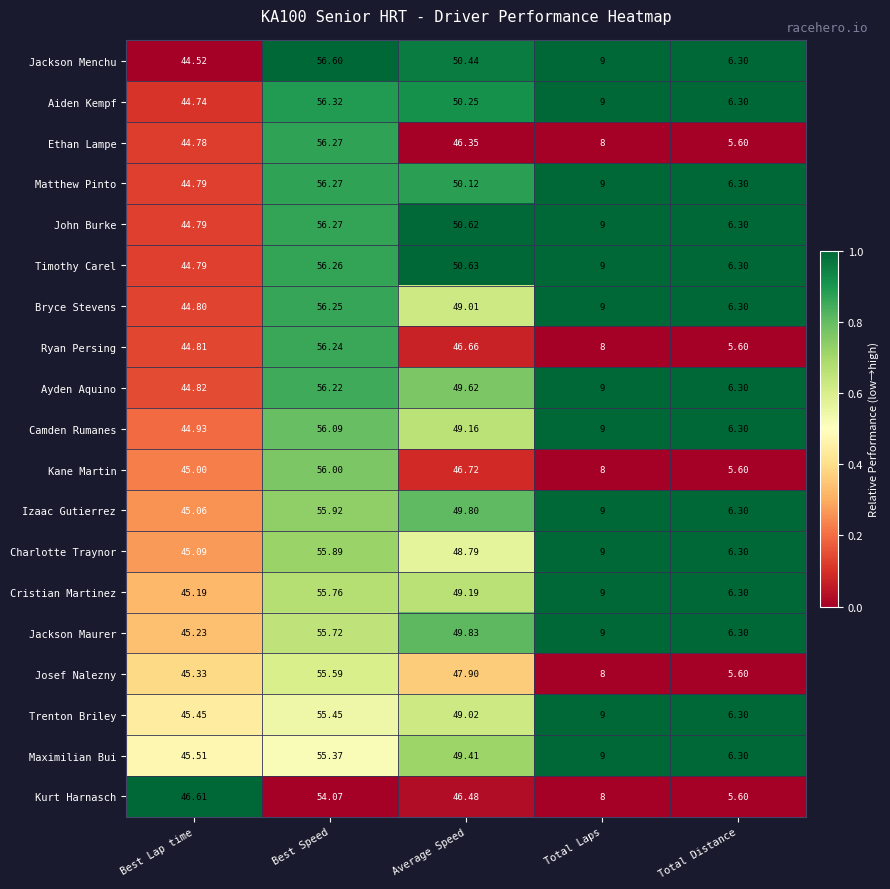

What is the difference between the highest and lowest values at Total Distance?

0.7